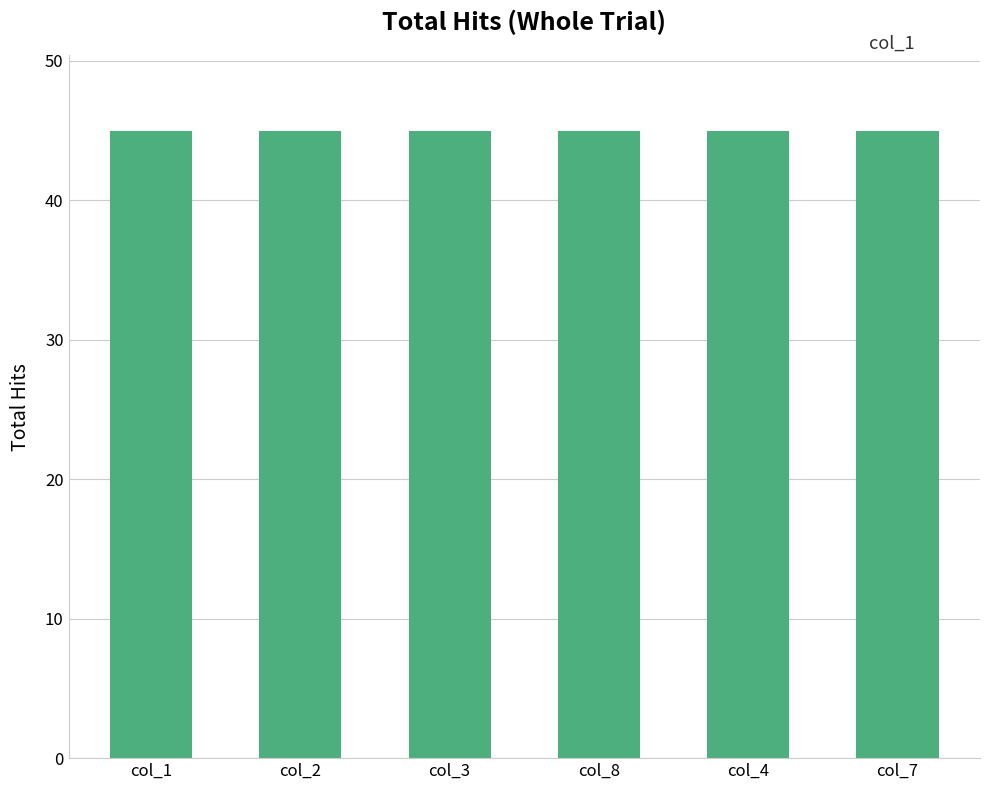

Which series has the largest total across all categories?

col_1